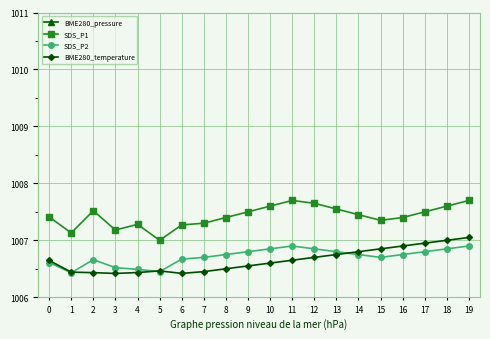

How many interior local peaks does the BME280_temperature series have?

1